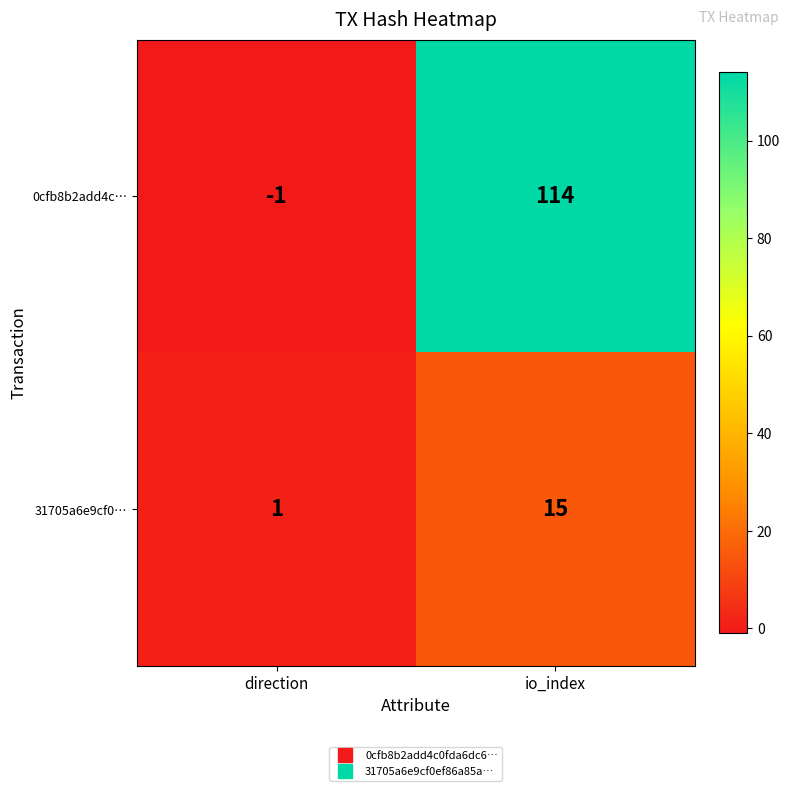

Rank the series by their average value, from highest to lowest.

0cfb8b2add4c…, 31705a6e9cf0…